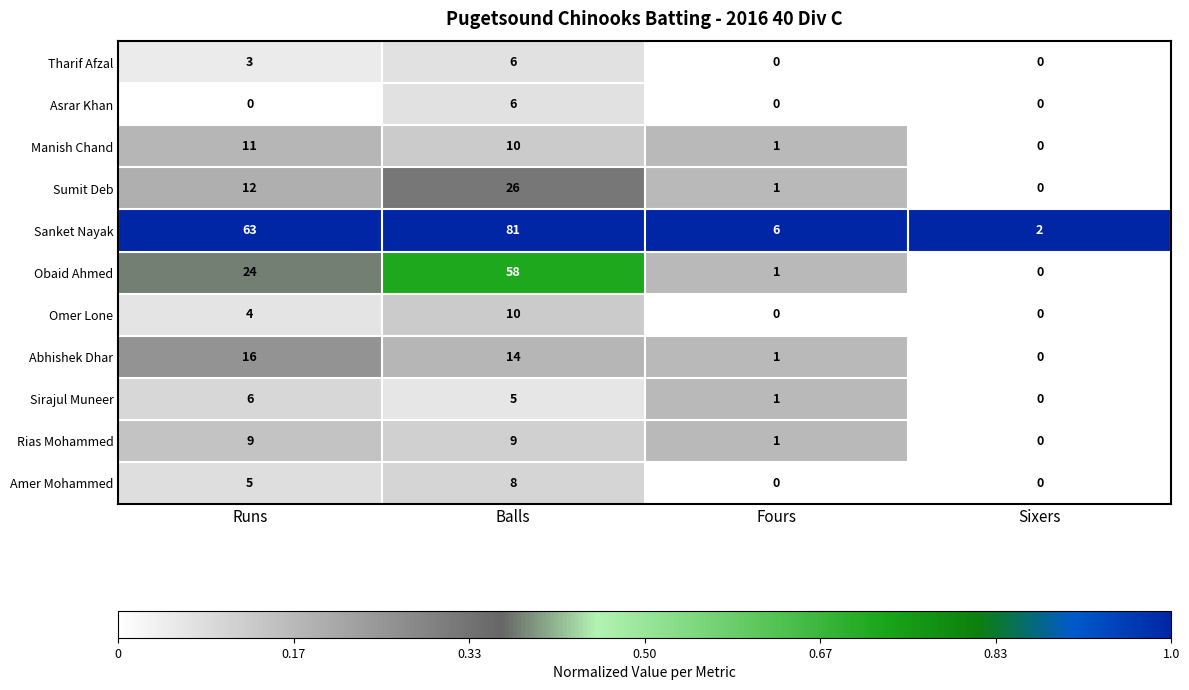

What is the average value of the Rias Mohammed series?

5